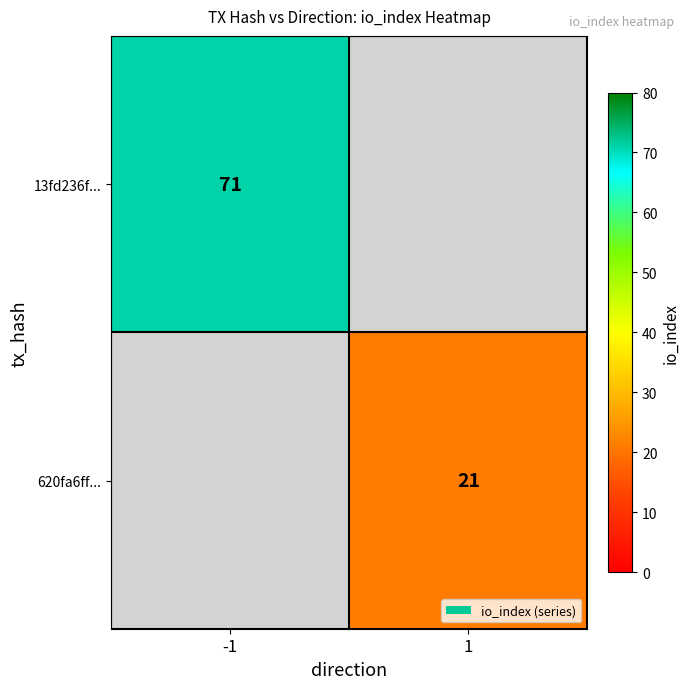

Is it true that 13fd236f... equals 22 at -1?

False